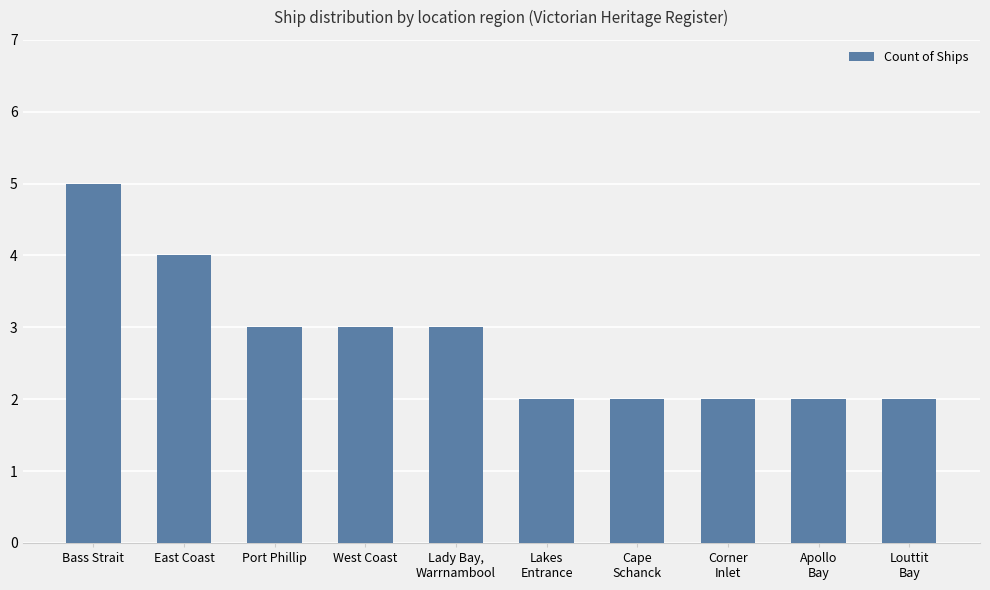

Between Cape
Schanck and Lady Bay,
Warrnambool, which is larger?

Lady Bay,
Warrnambool